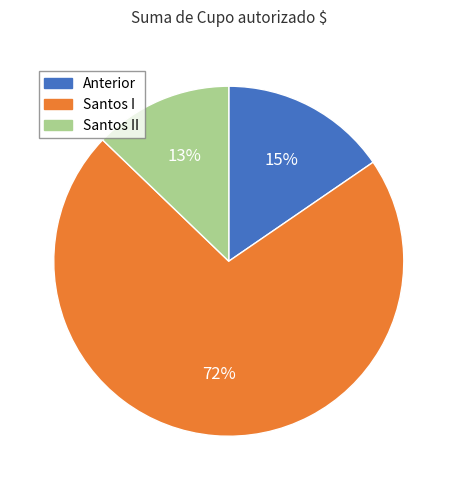

Combined, do Santos II and Santos I account for over 50%?

Yes